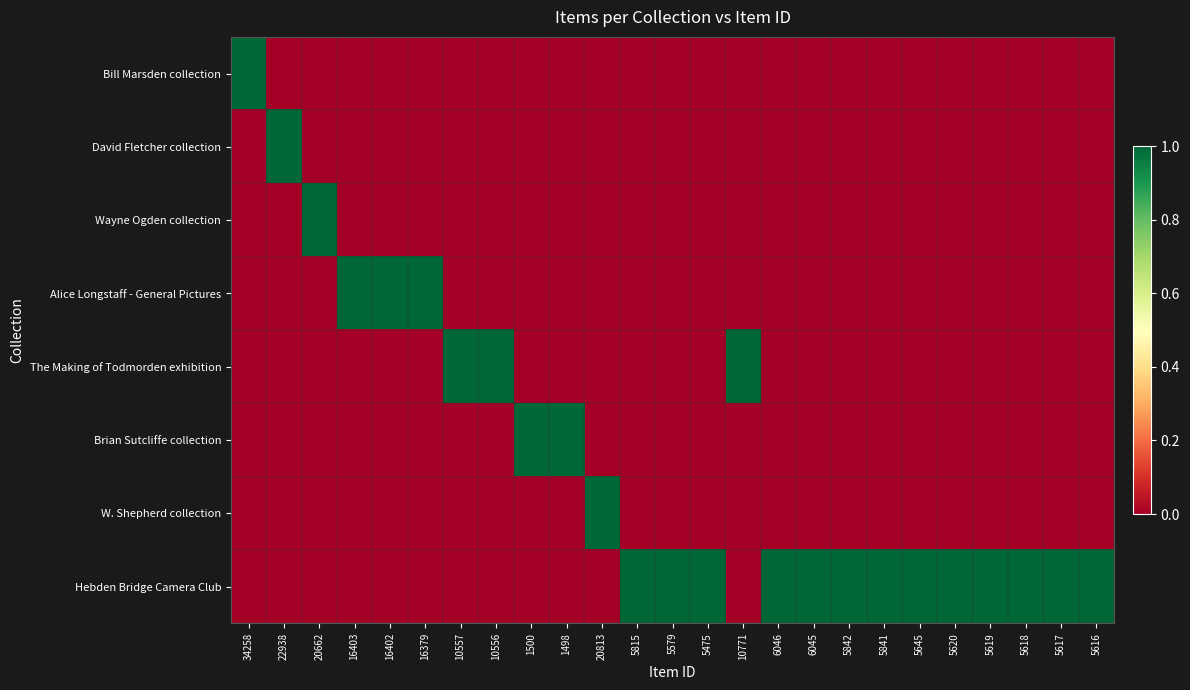

Reading right to left, extract all data points from this chart.

Bill Marsden collection: 5616=0	5617=0	5618=0	5619=0	5620=0	5645=0	5841=0	5842=0	6045=0	6046=0	10771=0	5475=0	5579=0	5815=0	20813=0	1498=0	1500=0	10556=0	10557=0	16379=0	16402=0	16403=0	20662=0	22938=0	34258=1
David Fletcher collection: 5616=0	5617=0	5618=0	5619=0	5620=0	5645=0	5841=0	5842=0	6045=0	6046=0	10771=0	5475=0	5579=0	5815=0	20813=0	1498=0	1500=0	10556=0	10557=0	16379=0	16402=0	16403=0	20662=0	22938=1	34258=0
Wayne Ogden collection: 5616=0	5617=0	5618=0	5619=0	5620=0	5645=0	5841=0	5842=0	6045=0	6046=0	10771=0	5475=0	5579=0	5815=0	20813=0	1498=0	1500=0	10556=0	10557=0	16379=0	16402=0	16403=0	20662=1	22938=0	34258=0
Alice Longstaff - General Pictures: 5616=0	5617=0	5618=0	5619=0	5620=0	5645=0	5841=0	5842=0	6045=0	6046=0	10771=0	5475=0	5579=0	5815=0	20813=0	1498=0	1500=0	10556=0	10557=0	16379=1	16402=1	16403=1	20662=0	22938=0	34258=0
The Making of Todmorden exhibition: 5616=0	5617=0	5618=0	5619=0	5620=0	5645=0	5841=0	5842=0	6045=0	6046=0	10771=1	5475=0	5579=0	5815=0	20813=0	1498=0	1500=0	10556=1	10557=1	16379=0	16402=0	16403=0	20662=0	22938=0	34258=0
Brian Sutcliffe collection: 5616=0	5617=0	5618=0	5619=0	5620=0	5645=0	5841=0	5842=0	6045=0	6046=0	10771=0	5475=0	5579=0	5815=0	20813=0	1498=1	1500=1	10556=0	10557=0	16379=0	16402=0	16403=0	20662=0	22938=0	34258=0
W. Shepherd collection: 5616=0	5617=0	5618=0	5619=0	5620=0	5645=0	5841=0	5842=0	6045=0	6046=0	10771=0	5475=0	5579=0	5815=0	20813=1	1498=0	1500=0	10556=0	10557=0	16379=0	16402=0	16403=0	20662=0	22938=0	34258=0
Hebden Bridge Camera Club: 5616=1	5617=1	5618=1	5619=1	5620=1	5645=1	5841=1	5842=1	6045=1	6046=1	10771=0	5475=1	5579=1	5815=1	20813=0	1498=0	1500=0	10556=0	10557=0	16379=0	16402=0	16403=0	20662=0	22938=0	34258=0